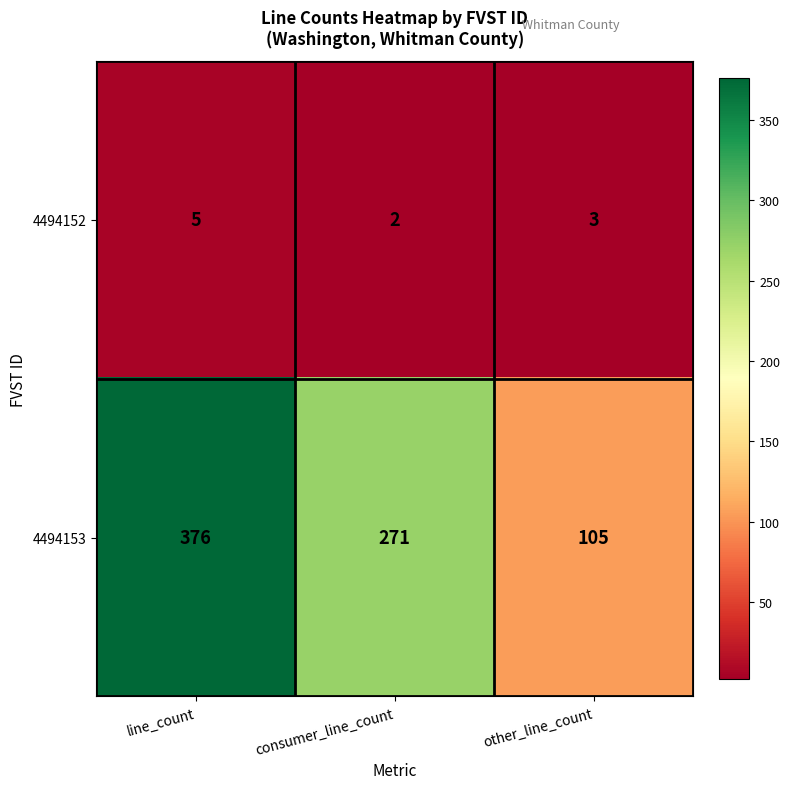

Is it true that 4494152 equals 9 at line_count?

False